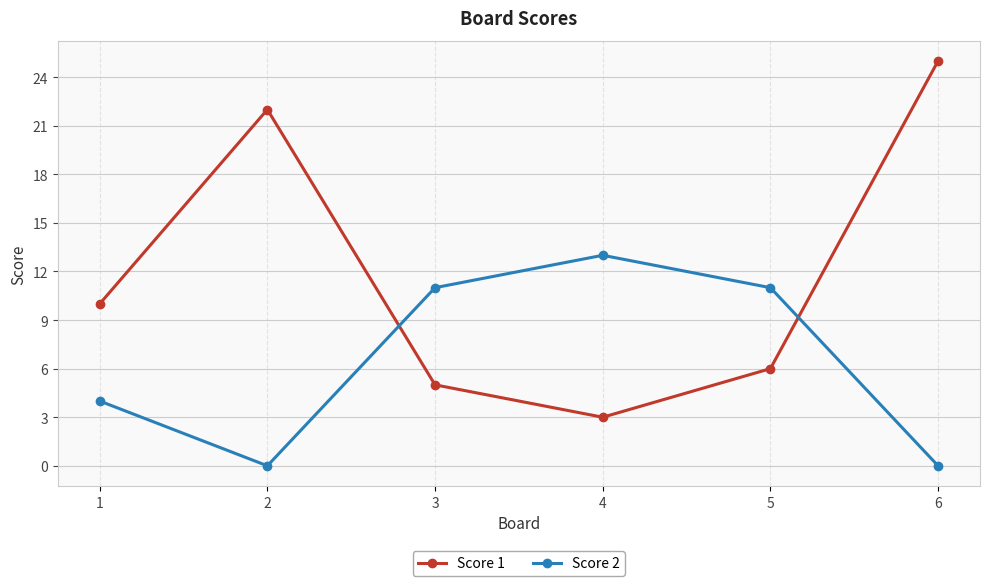

Reading left to right, transcribe all the data shown in this chart.

Score 1: 10	22	5	3	6	25
Score 2: 4	0	11	13	11	0